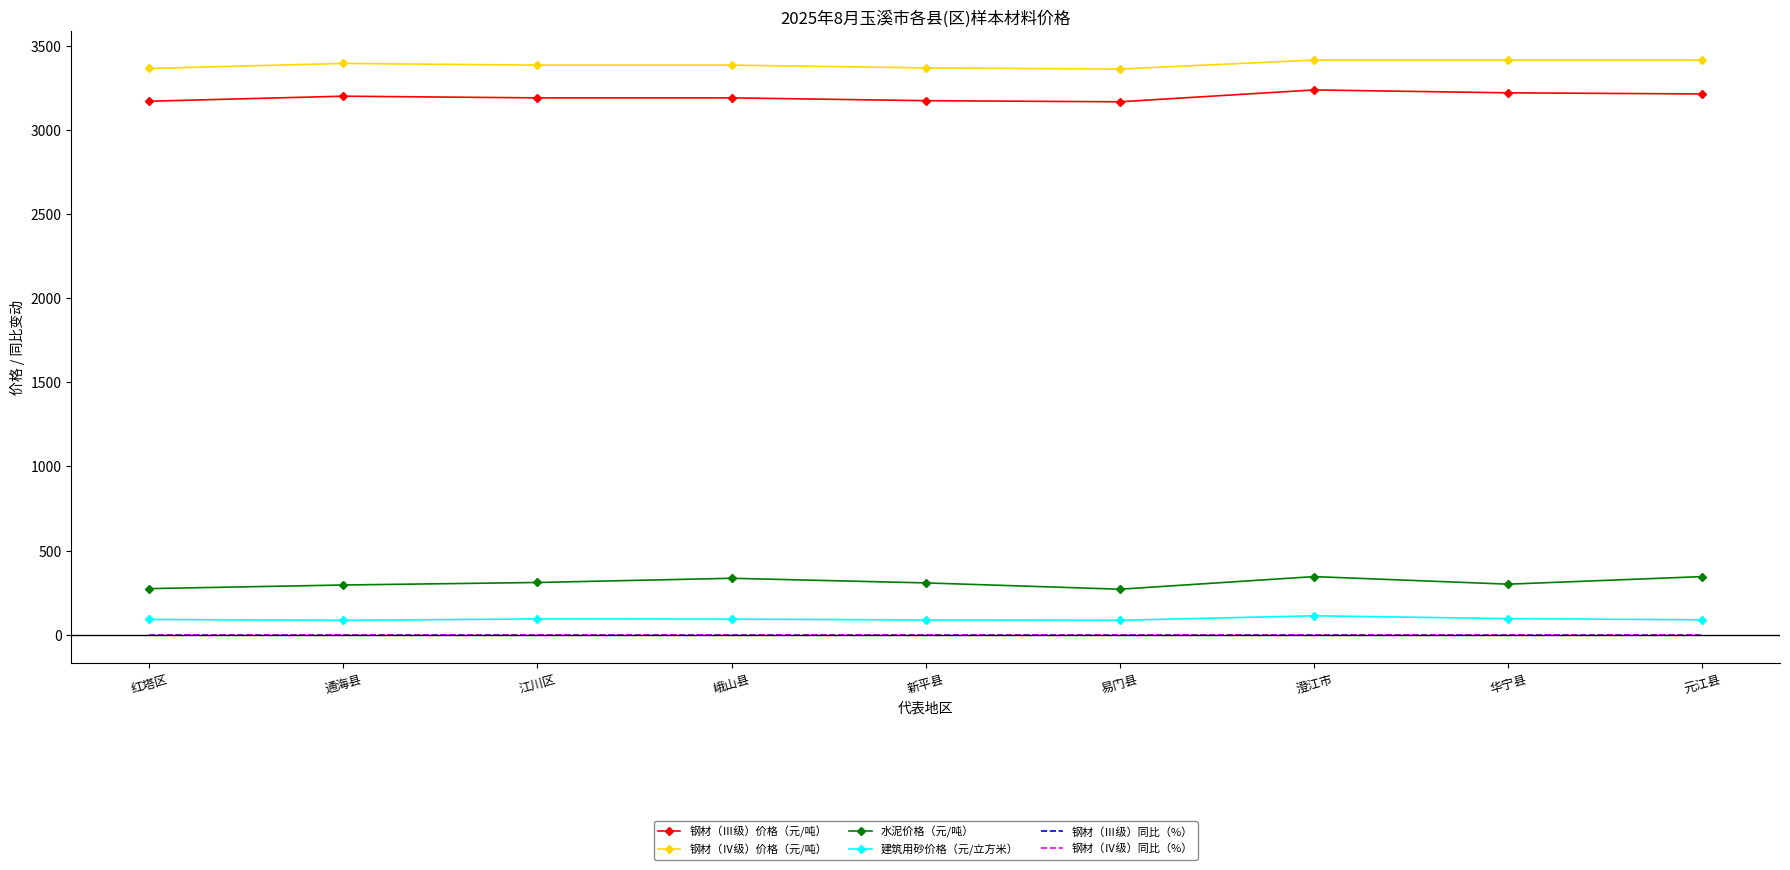

What are all the series names shown in the legend?

钢材（Ⅲ级）价格（元/吨）, 钢材（Ⅳ级）价格（元/吨）, 水泥价格（元/吨）, 建筑用砂价格（元/立方米）, 钢材（Ⅲ级）同比（%）, 钢材（Ⅳ级）同比（%）